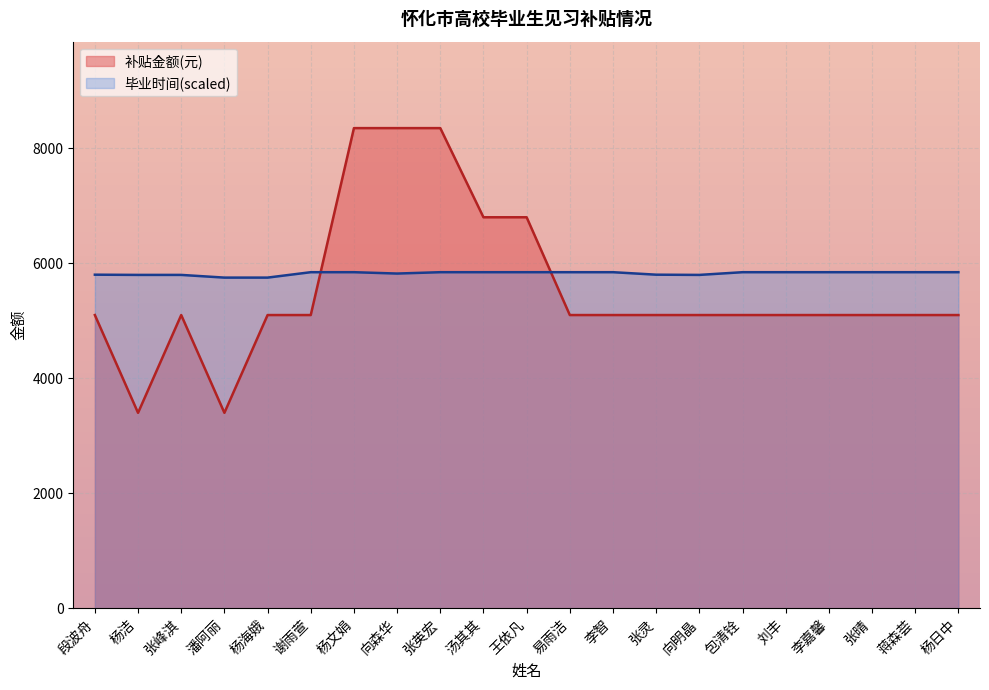

List the labels in order of value, largest first.

杨文娟, 向森华, 张英宏, 汤其其, 王依凡, 段波舟, 张峰淇, 杨海娥, 谢雨萱, 易雨洁, 李智, 张灵, 向明晶, 包清铨, 刘丰, 李嘉馨, 张晴, 蒋森荟, 杨日中, 杨洁, 潘阿丽